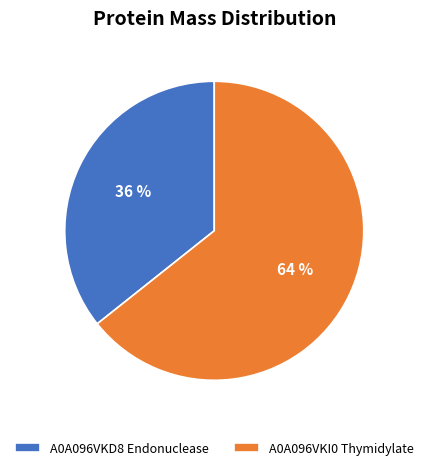

The A0A096VKI0 Thymidylate slice represents 64% of the pie. True or false?

True